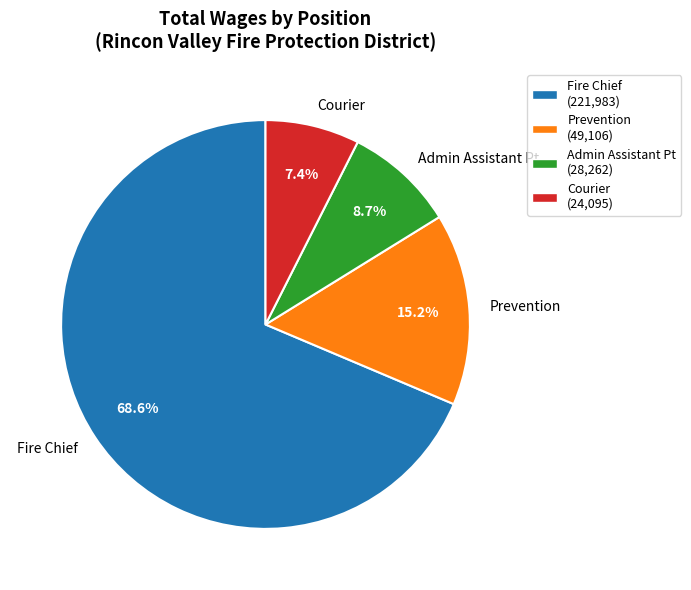

To the nearest percent, what percentage of the pie is Admin Assistant Pt?

9%